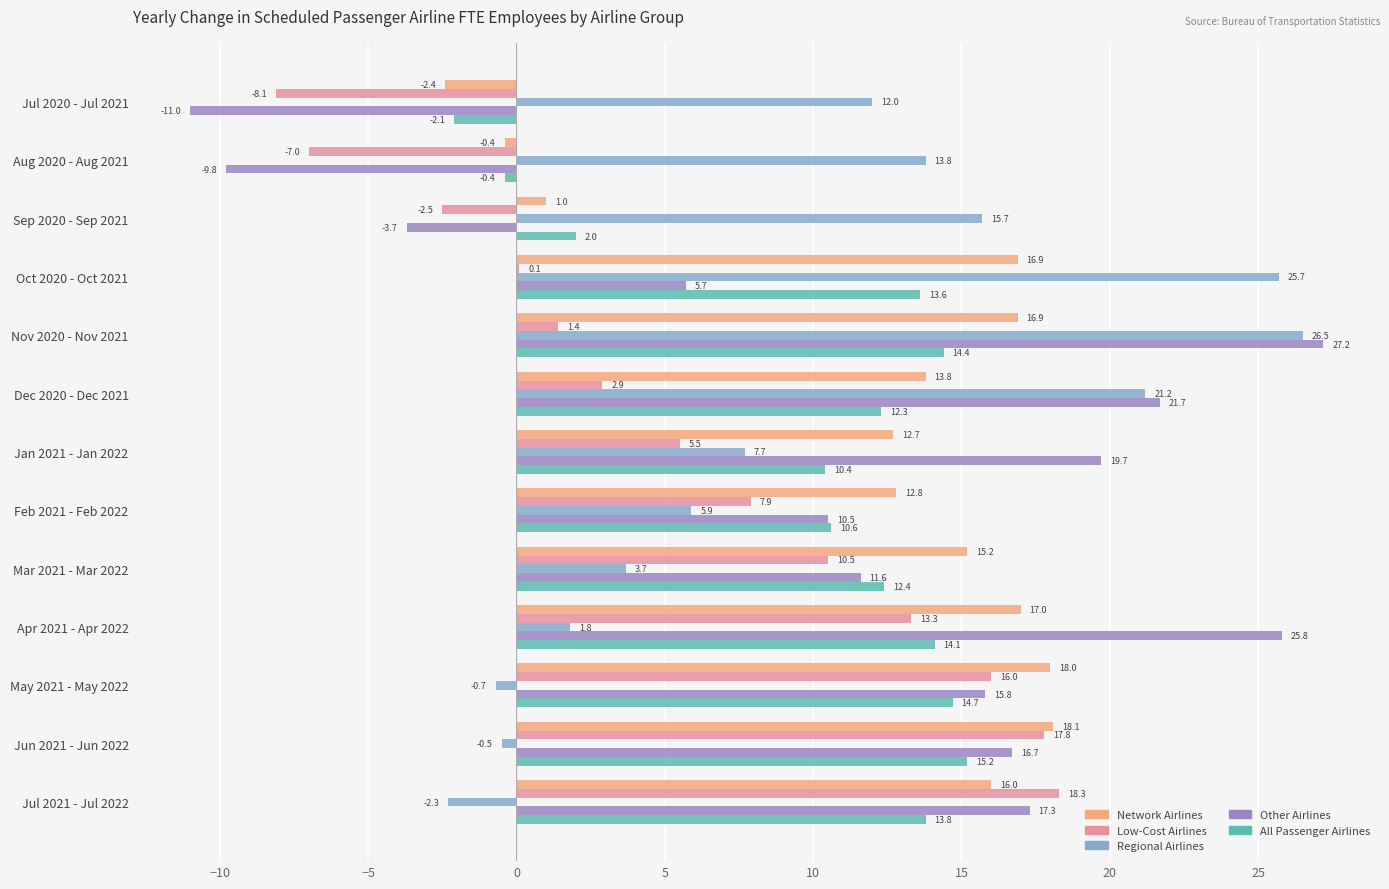

What is the highest value of the Low-Cost Airlines series?

18.3